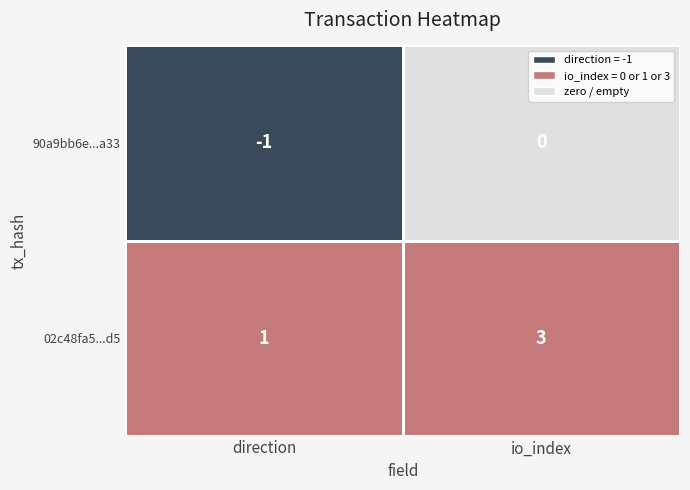

Which has a higher value, -1 or 1?

1